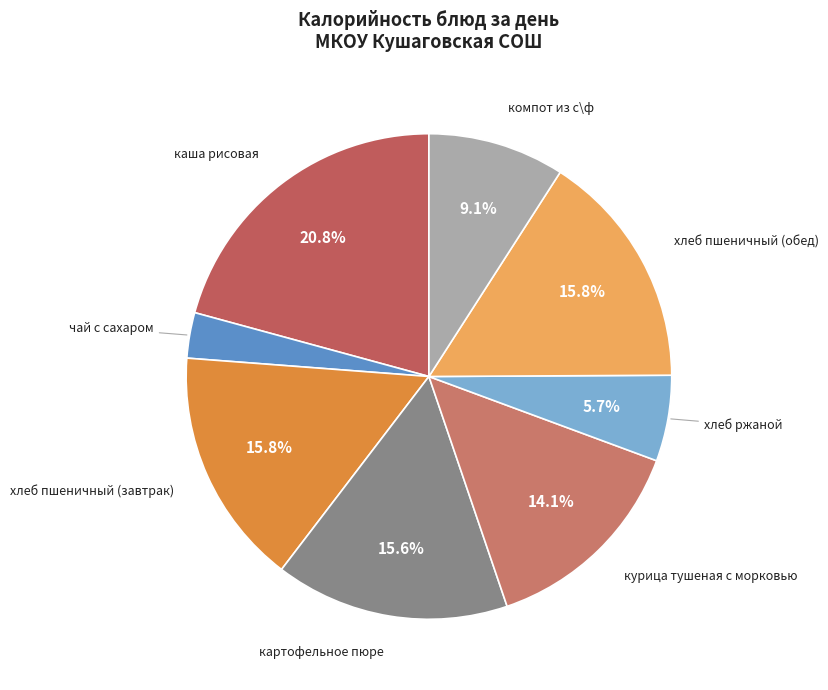

Which category has the biggest portion of the pie?

каша рисовая